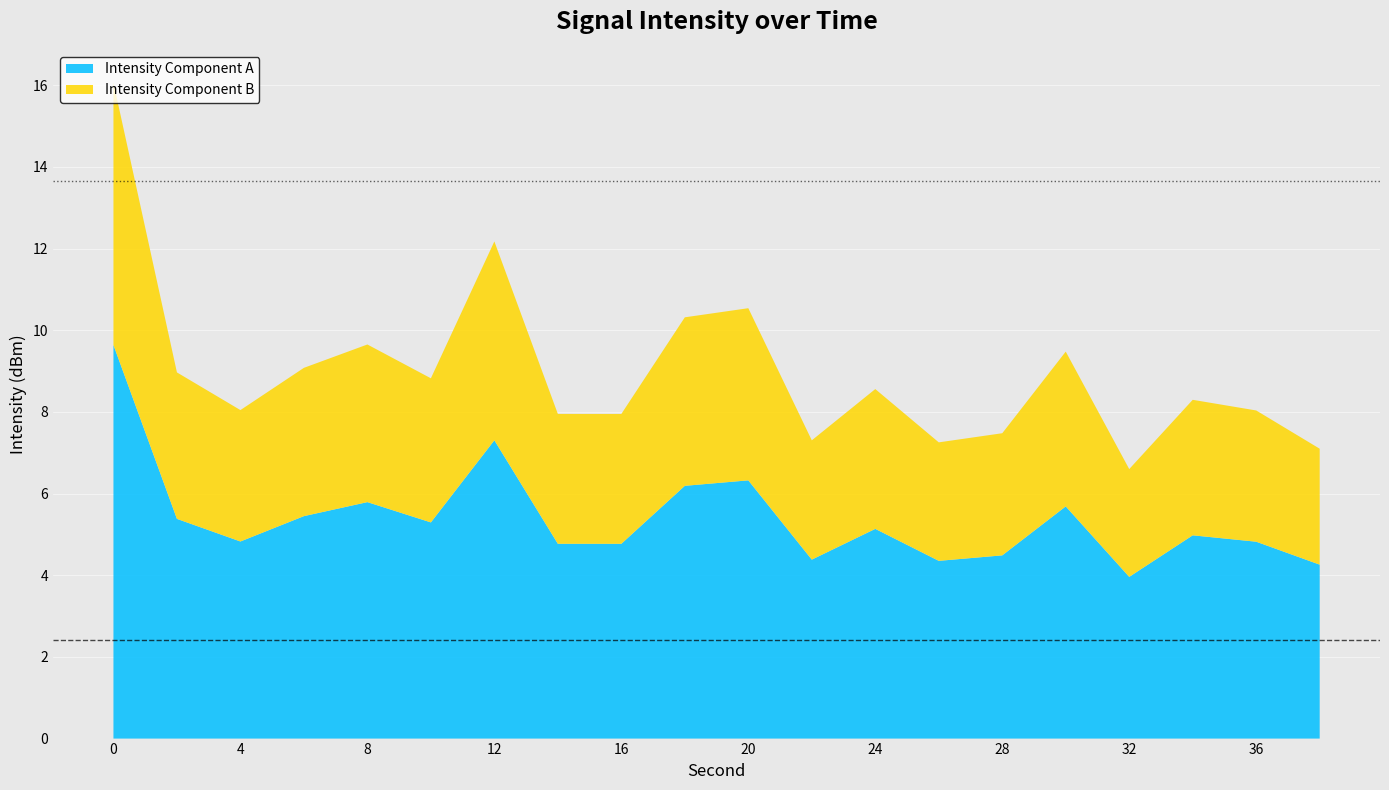

What is the total value across all series at 4?

8.0